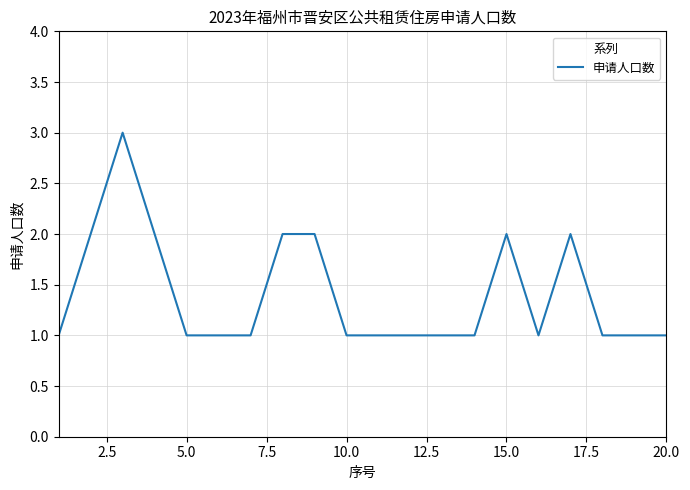

What is the maximum value shown in the chart?

3